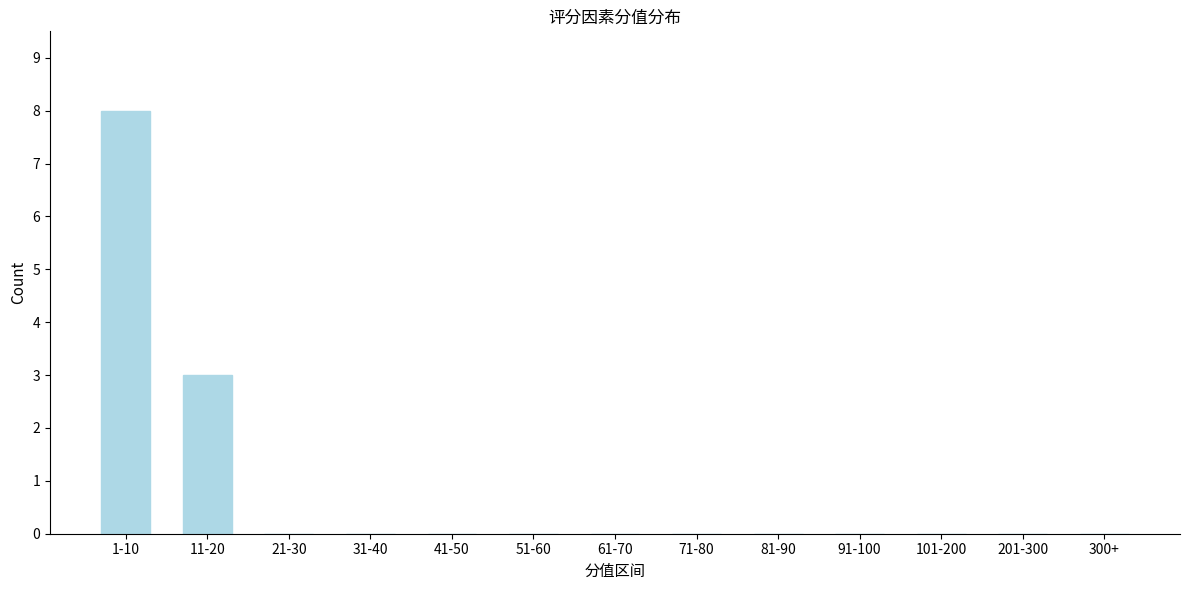

Reading right to left, what are all the values shown in this chart?

300+=0	201-300=0	101-200=0	91-100=0	81-90=0	71-80=0	61-70=0	51-60=0	41-50=0	31-40=0	21-30=0	11-20=3	1-10=8